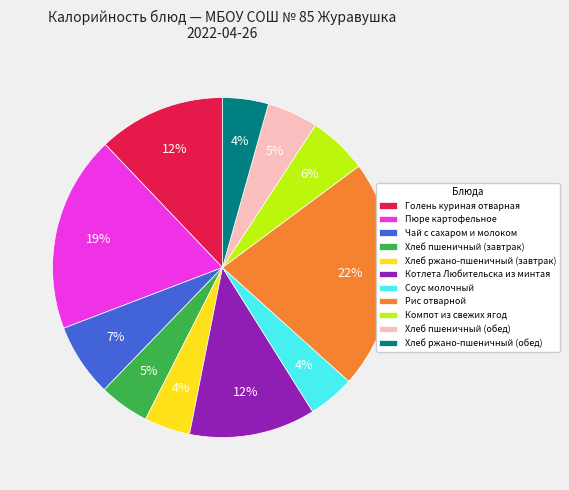

Is the sum of Хлеб пшеничный (обед) and Хлеб ржано-пшеничный (обед) greater than half?

No